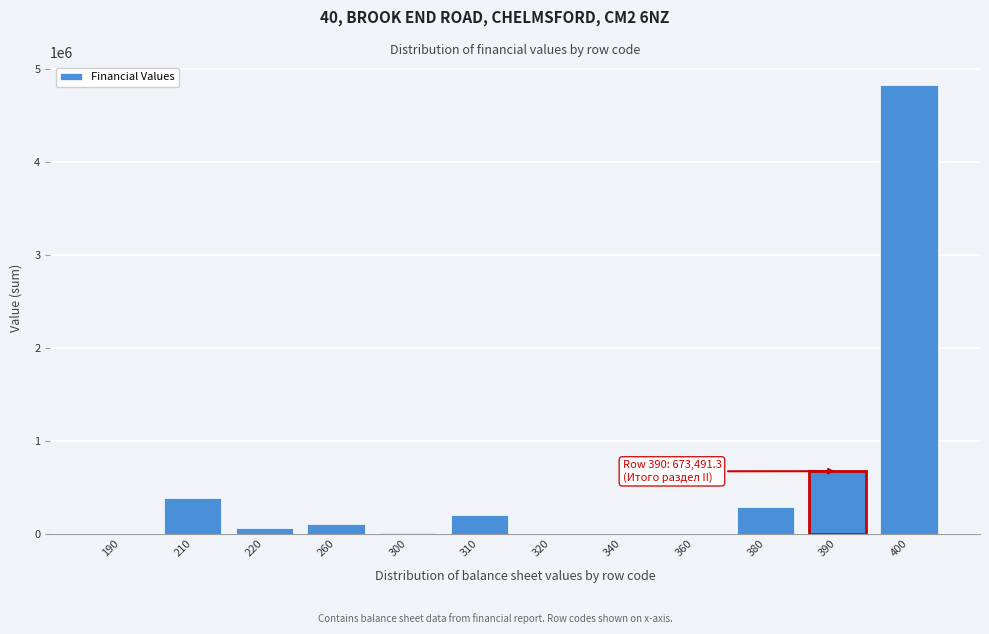

The value at 390 is 673491.3. True or false?

True